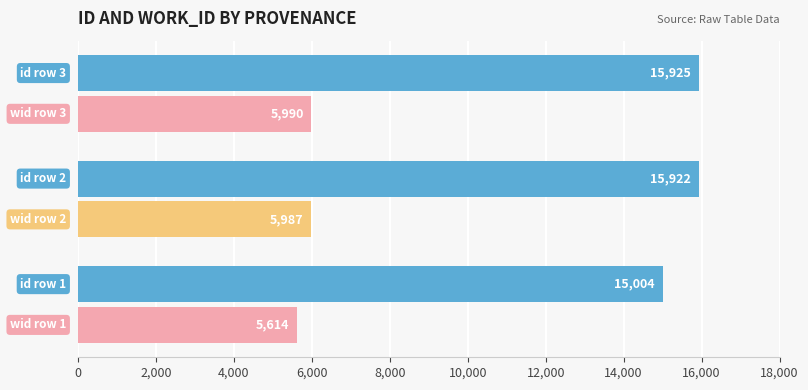

What is the maximum value shown in the chart?

15925